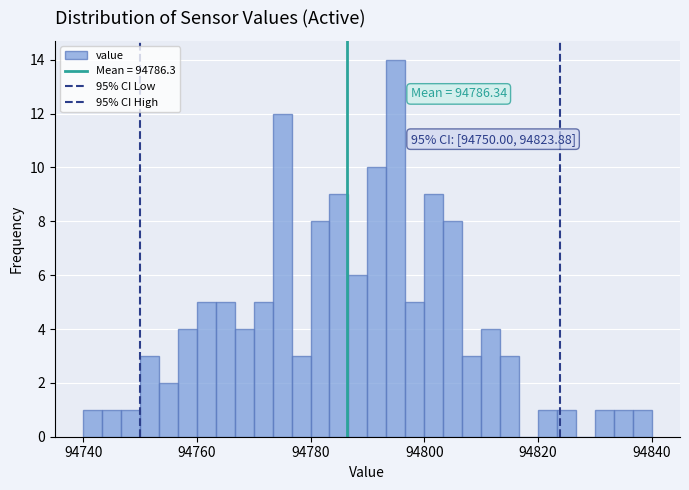

Read against the x-axis, roughly where is the centre of the tallest bar?

94796